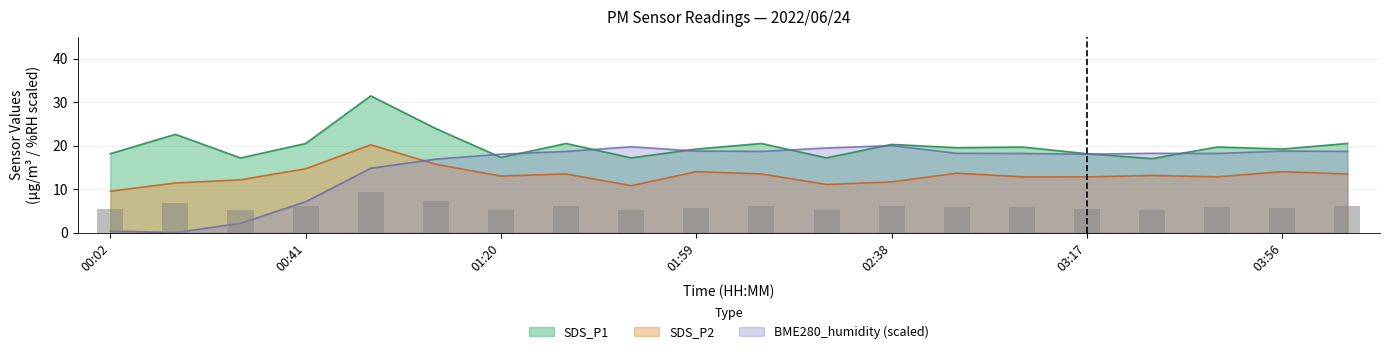

What is the label of the 5th bar from the right?

03:17